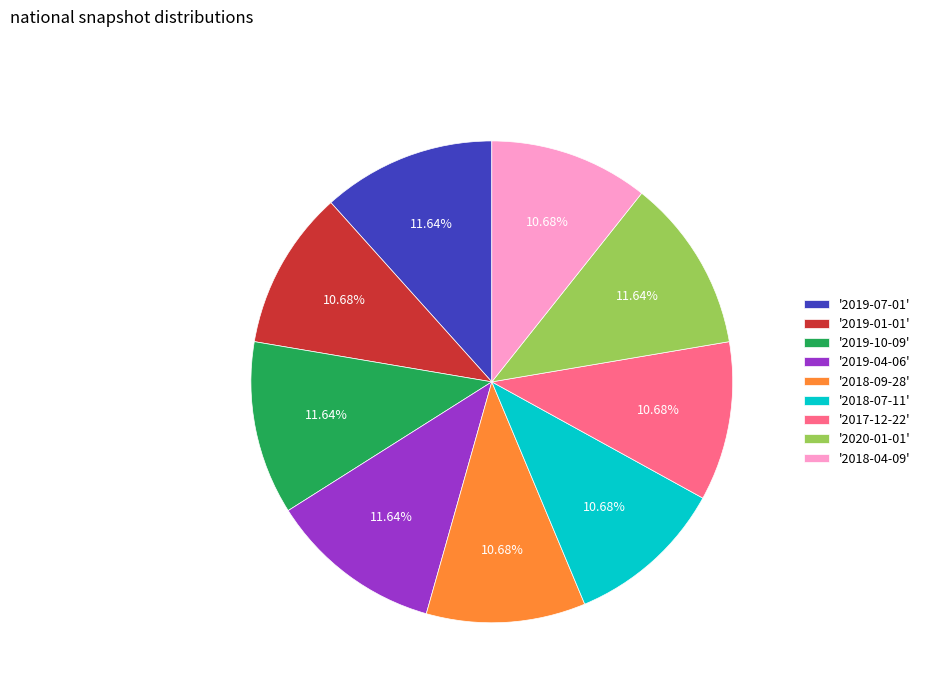

Is '2017-12-22' the majority of the pie?

No